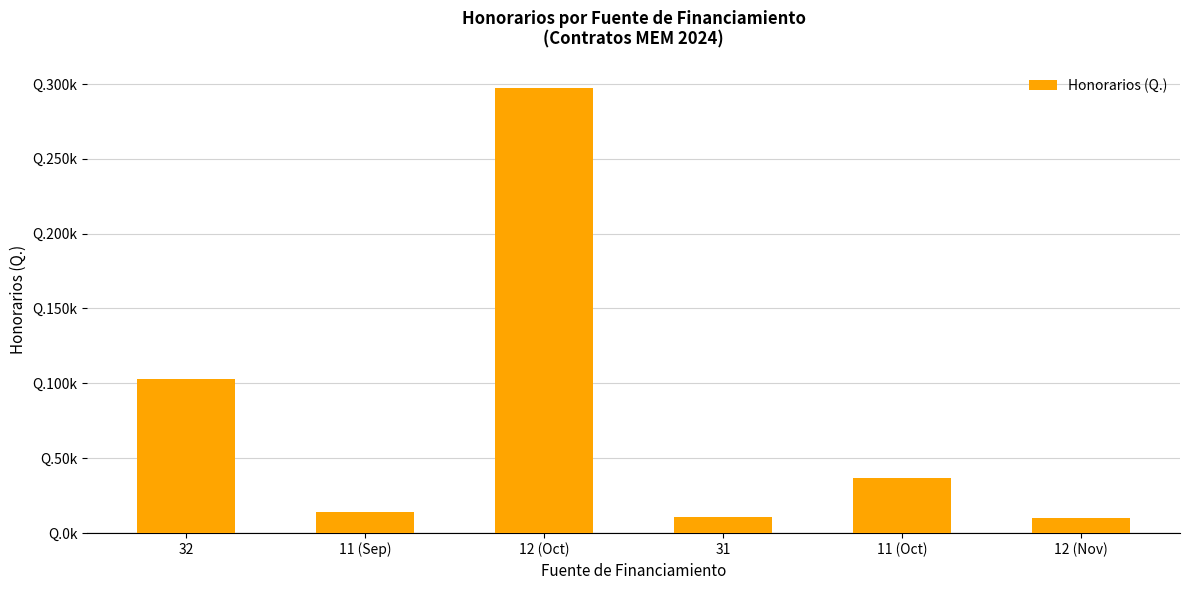

Rank the categories by value from lowest to highest.

12 (Nov), 31, 11 (Sep), 11 (Oct), 32, 12 (Oct)